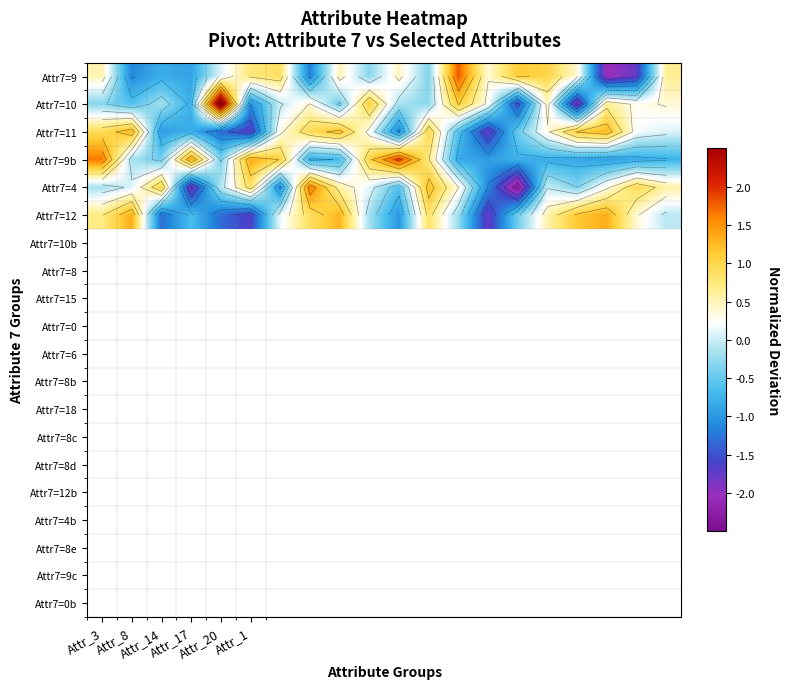

How many values in Attr7=9b are above zero?

7